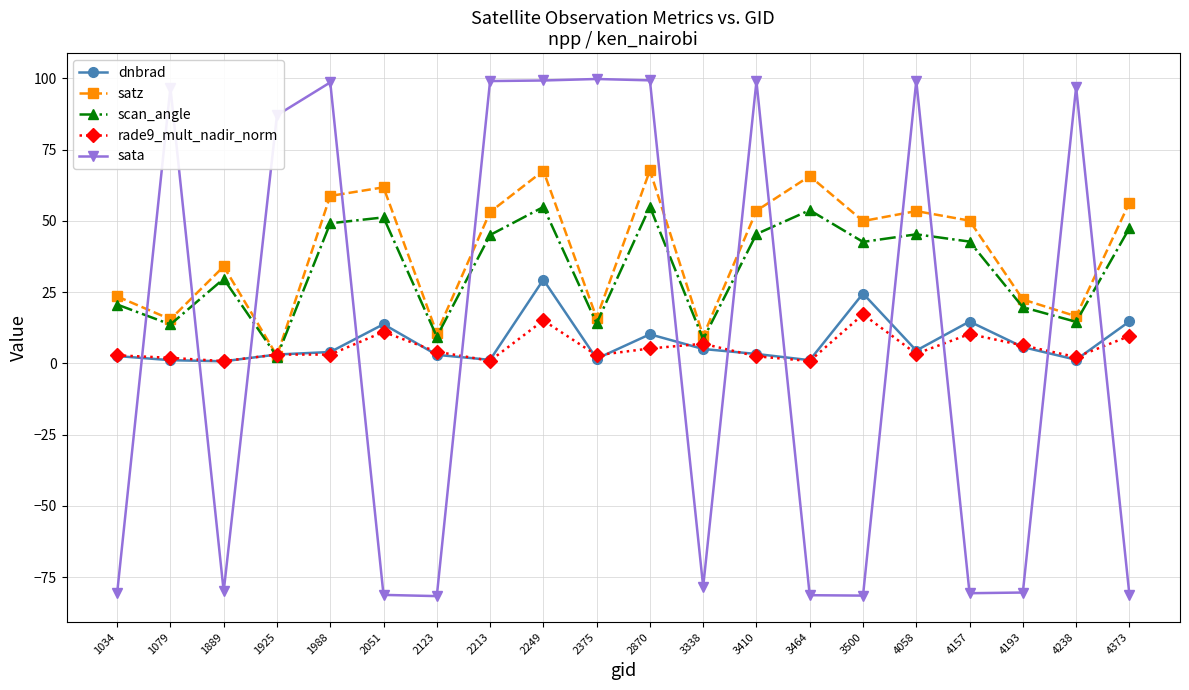

Between which two adjacent categories do scan_angle and rade9_mult_nadir_norm first intersect?

1889 and 1925